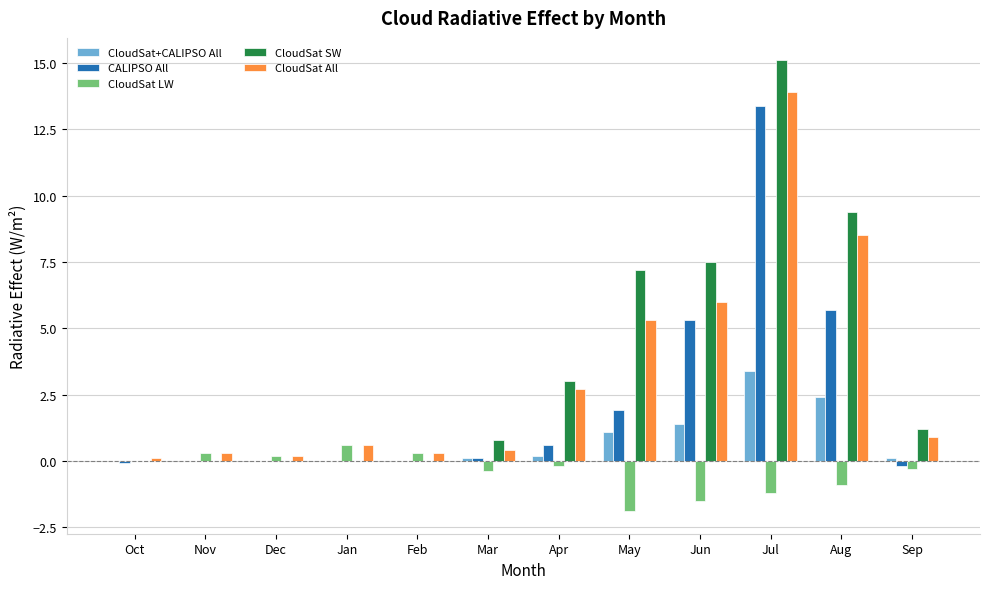

What is the greatest value displayed?

15.1